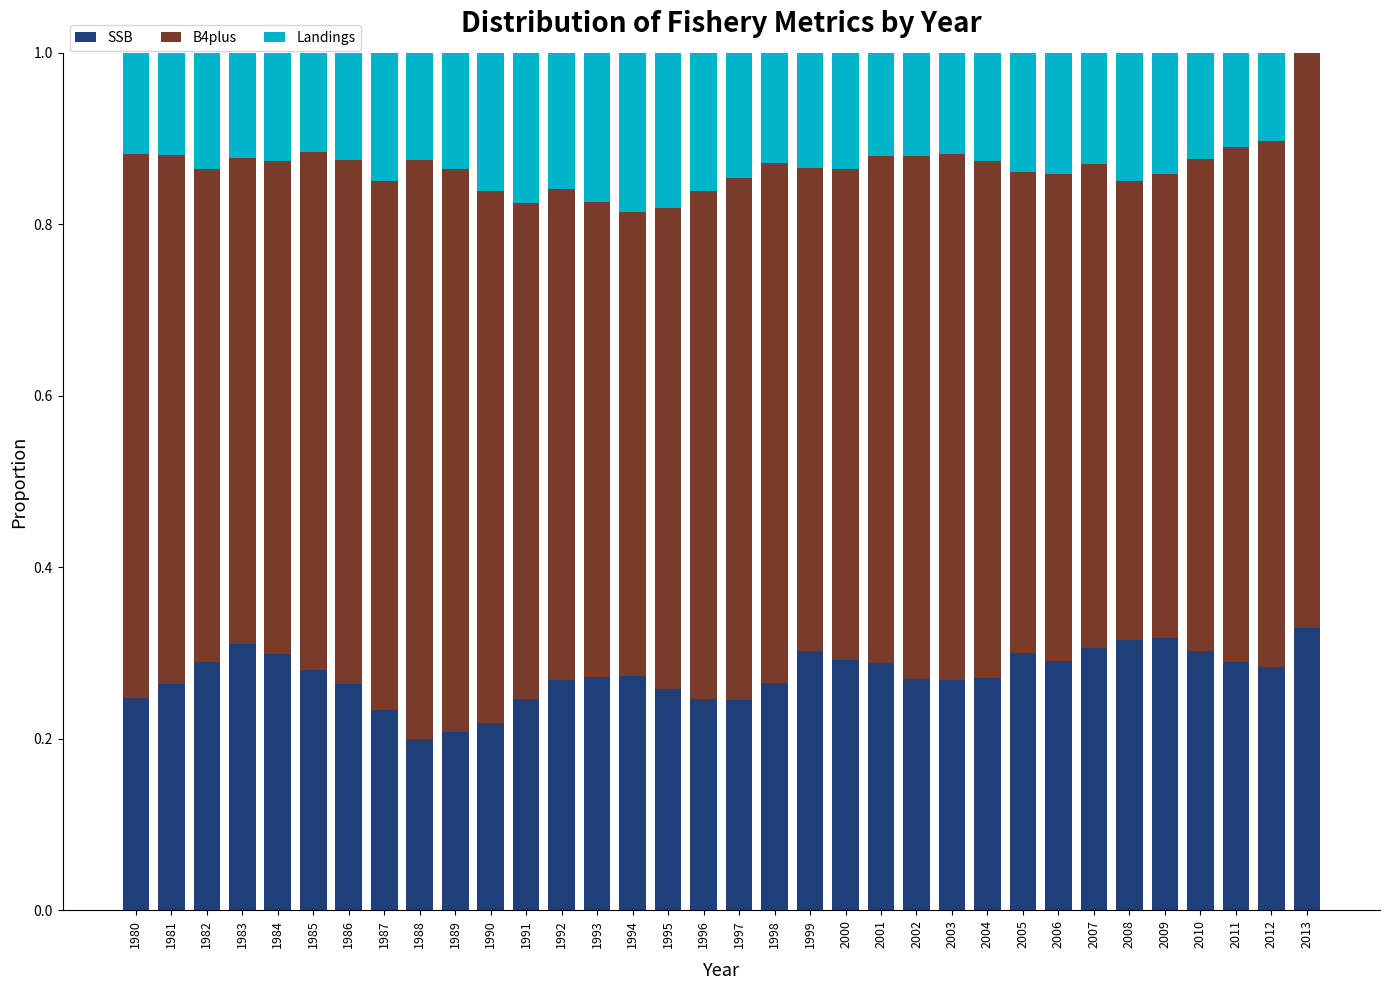

How many series are shown in this chart?

3